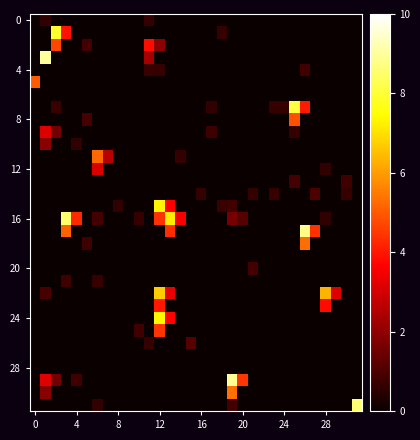

At how many categories does at least one series exceed 4?

15